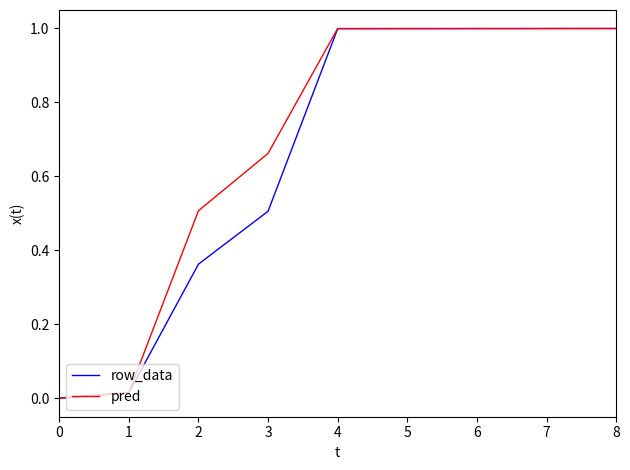

Is the value of row_data at 4 greater than the value of pred at 0?

Yes